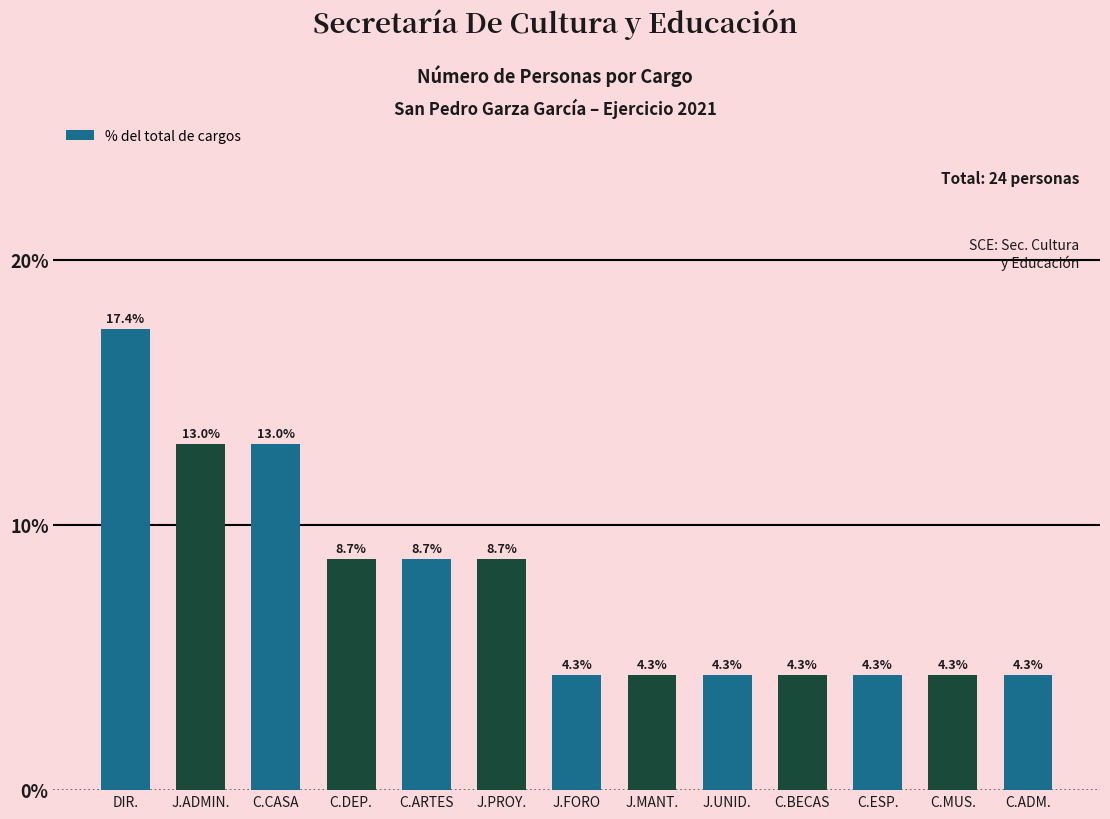

Does the chart contain stacked bars?

No